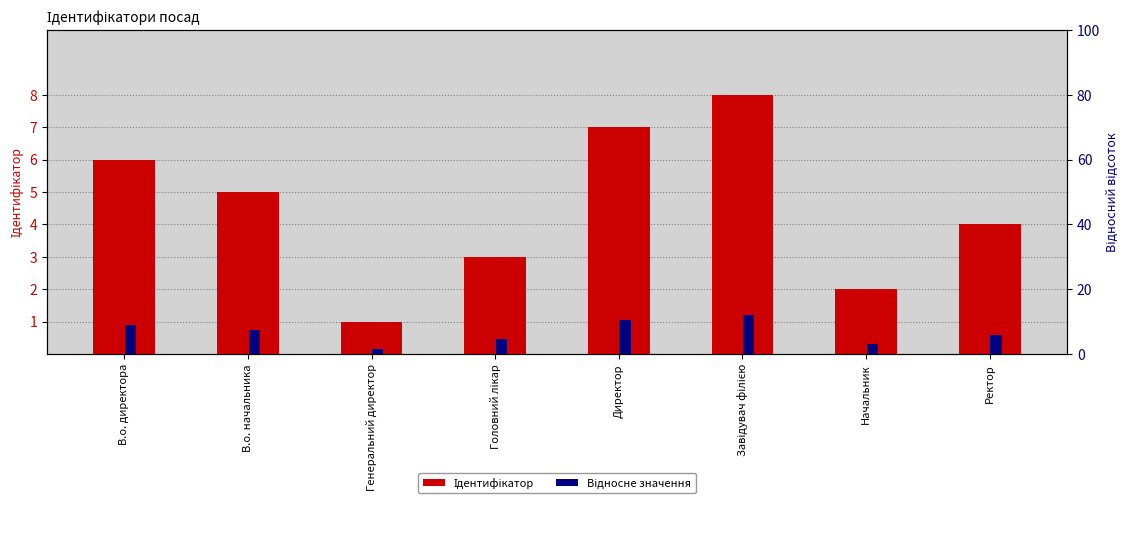

What is the label of the 1st bar from the left?

В.о. директора